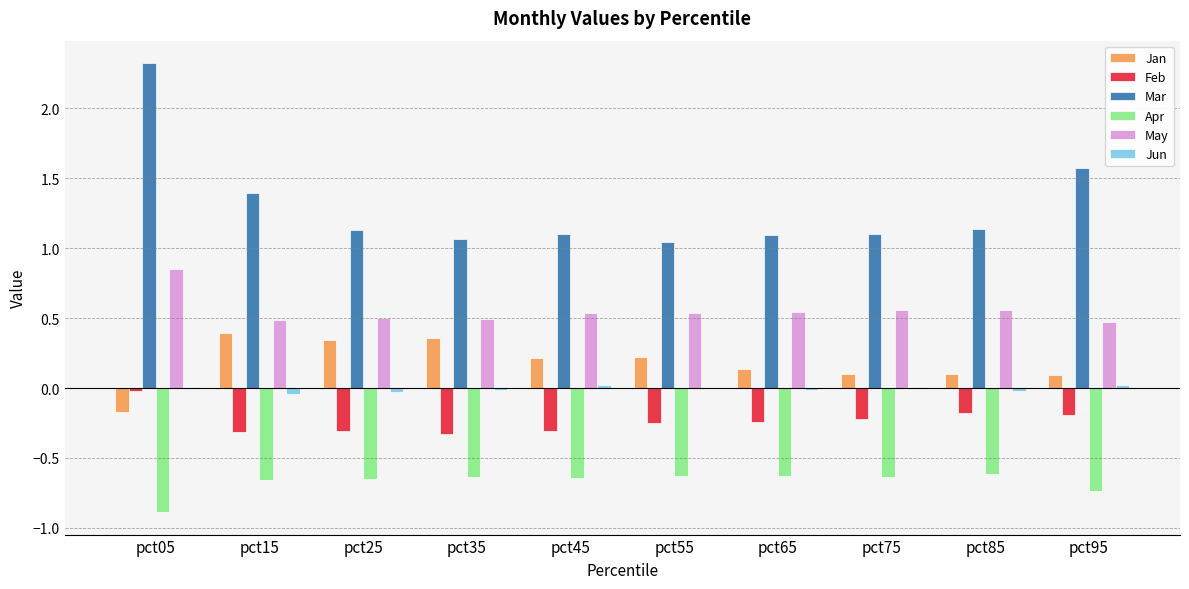

Which category has the highest value in the Mar series?

pct05